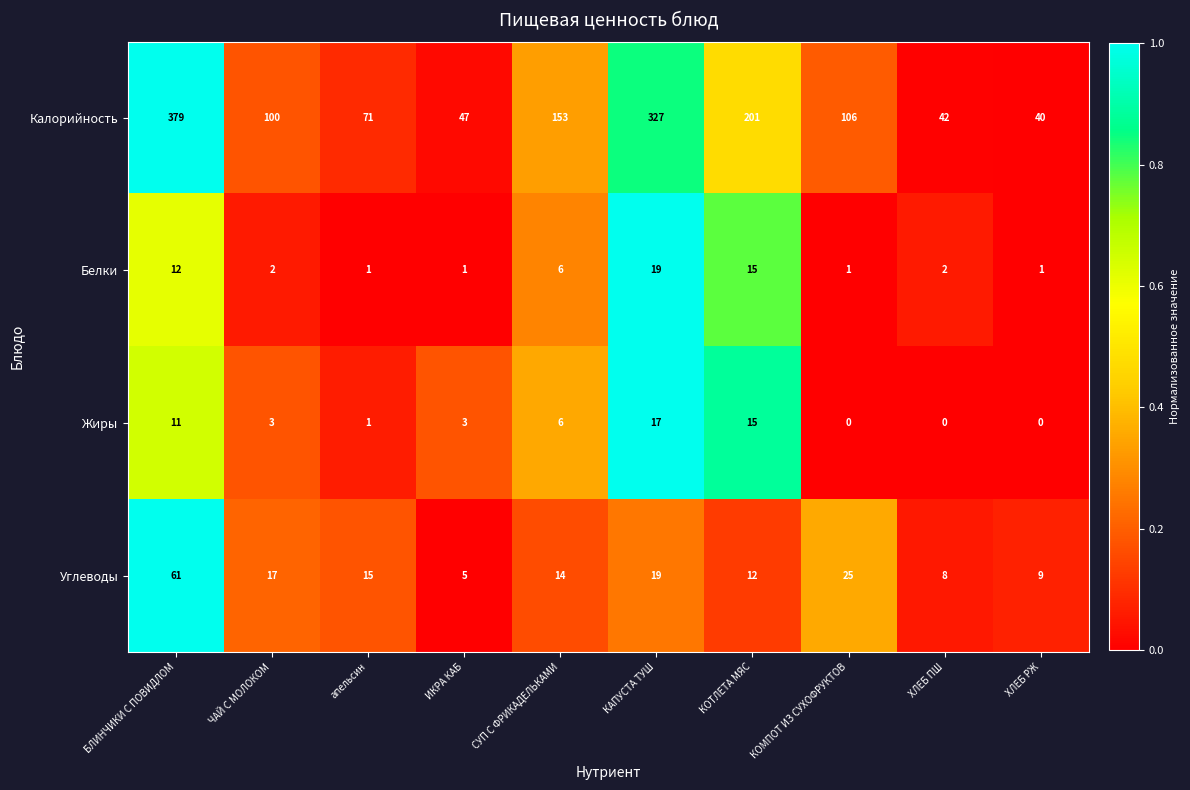

The value of Углеводы at ХЛЕБ ПШ is 8. True or false?

True